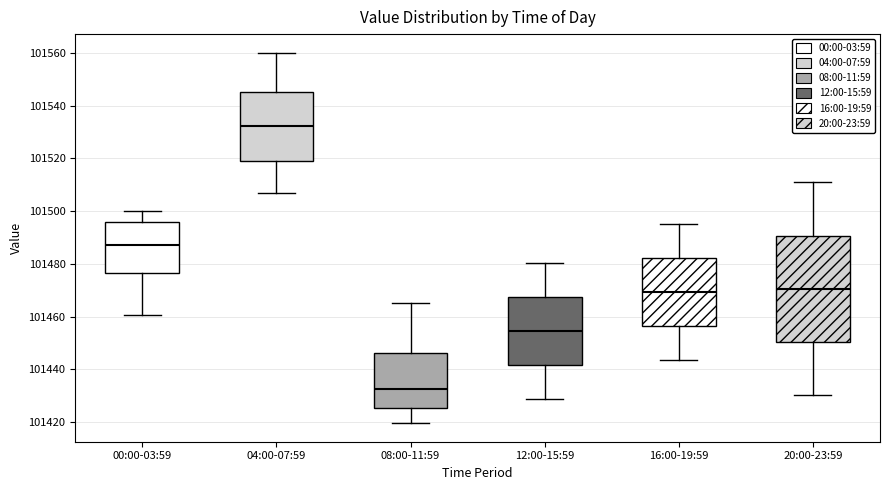

Where does the median line of the box for 20:00-23:59 sit on the y-axis? The values are not printed on the chart, so give them approximately, as read against the axis.

101470